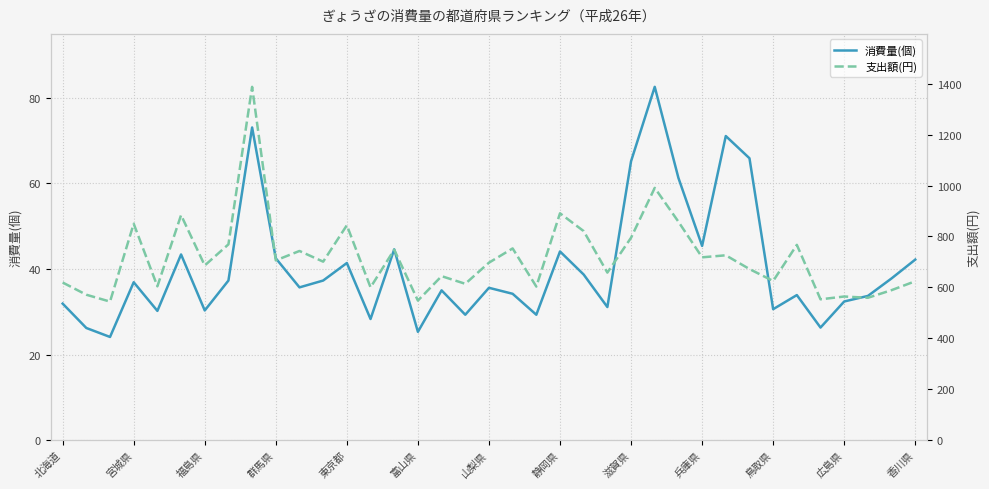

The value of 支出額(円) at 福島県 is 686.0. True or false?

True